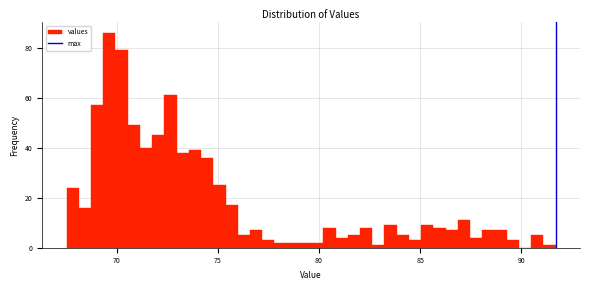

Read against the x-axis, roughly where is the centre of the tallest bar?

69.5